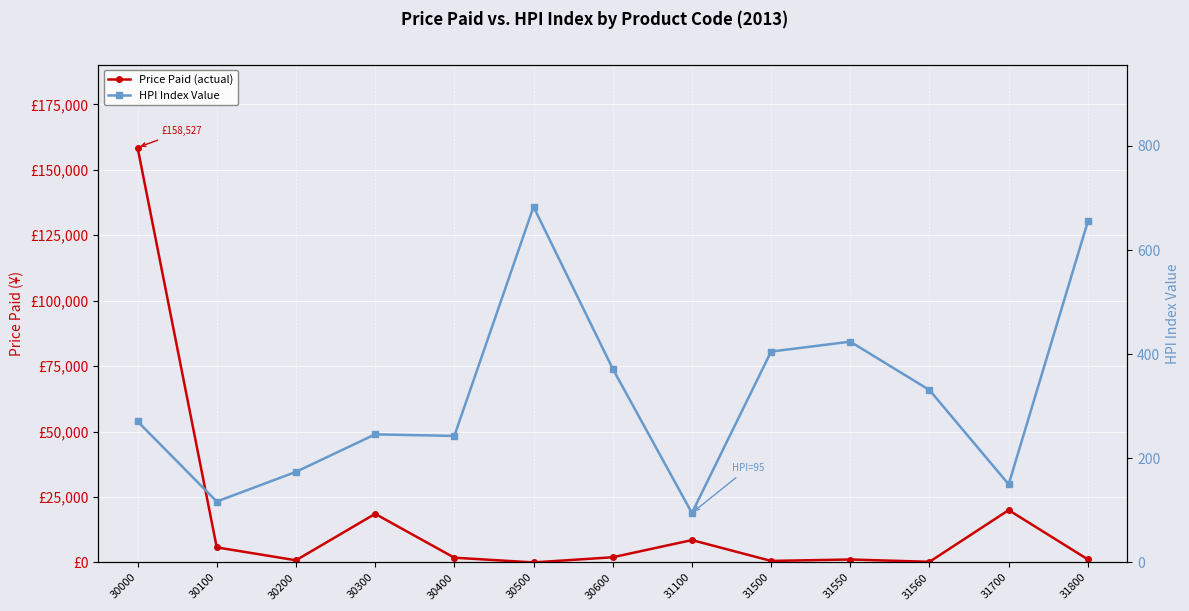

At which label does Price Paid (actual) first exceed 1820?

30000